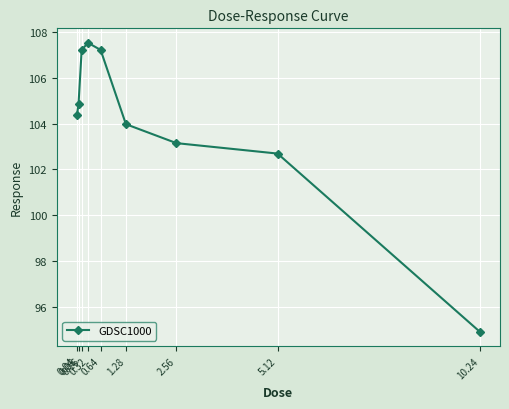

Is it true that the value at 0.16 is 27.8?

False